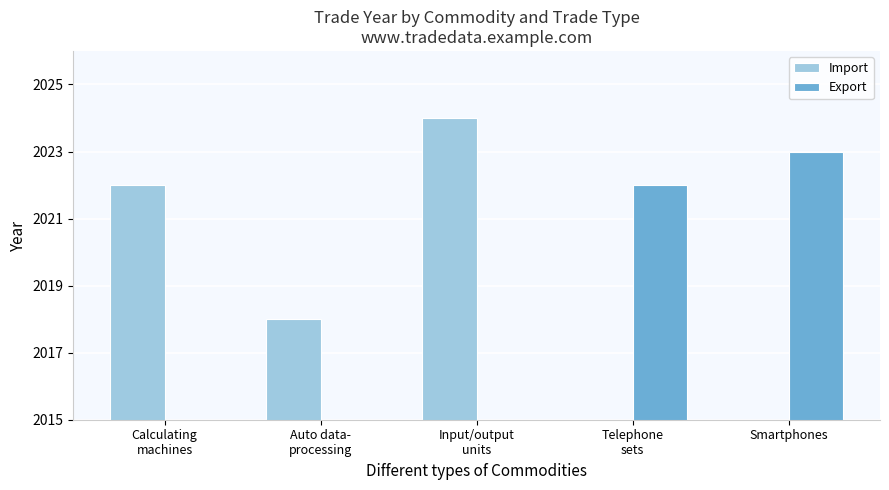

Is it true that Import equals 846.2 at Input/output
units?

False